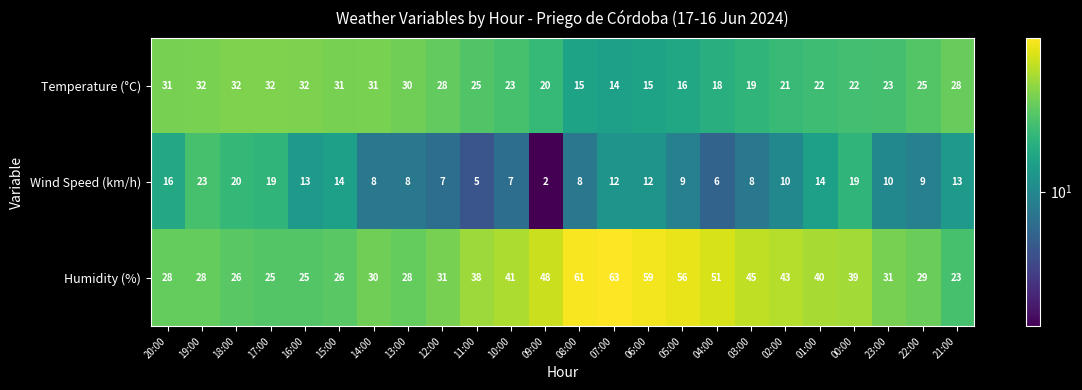

How many series are shown in this chart?

3